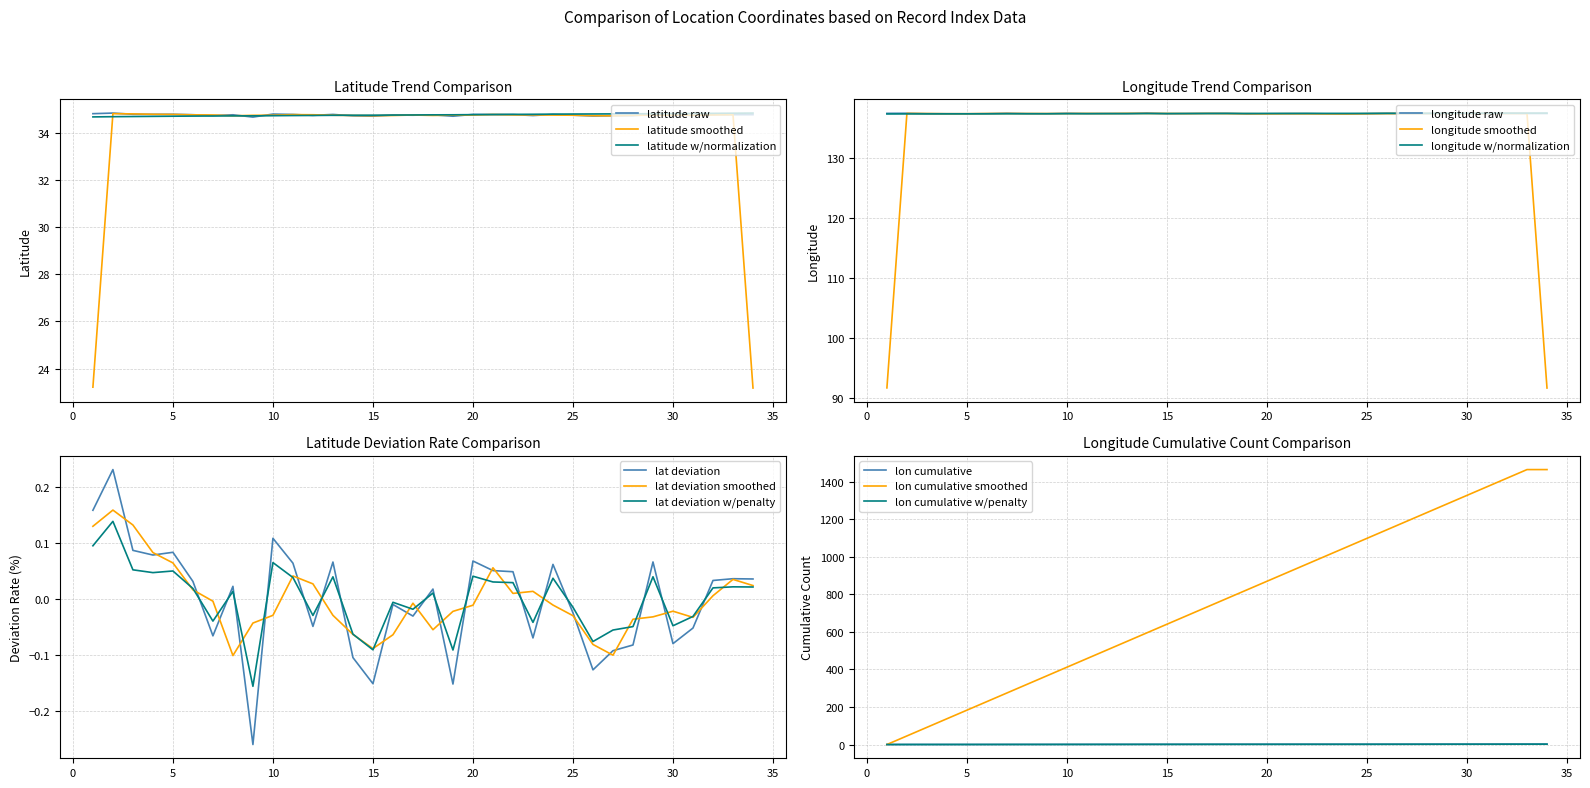

The value of latitude w/normalization at 25 is 14.7. True or false?

False